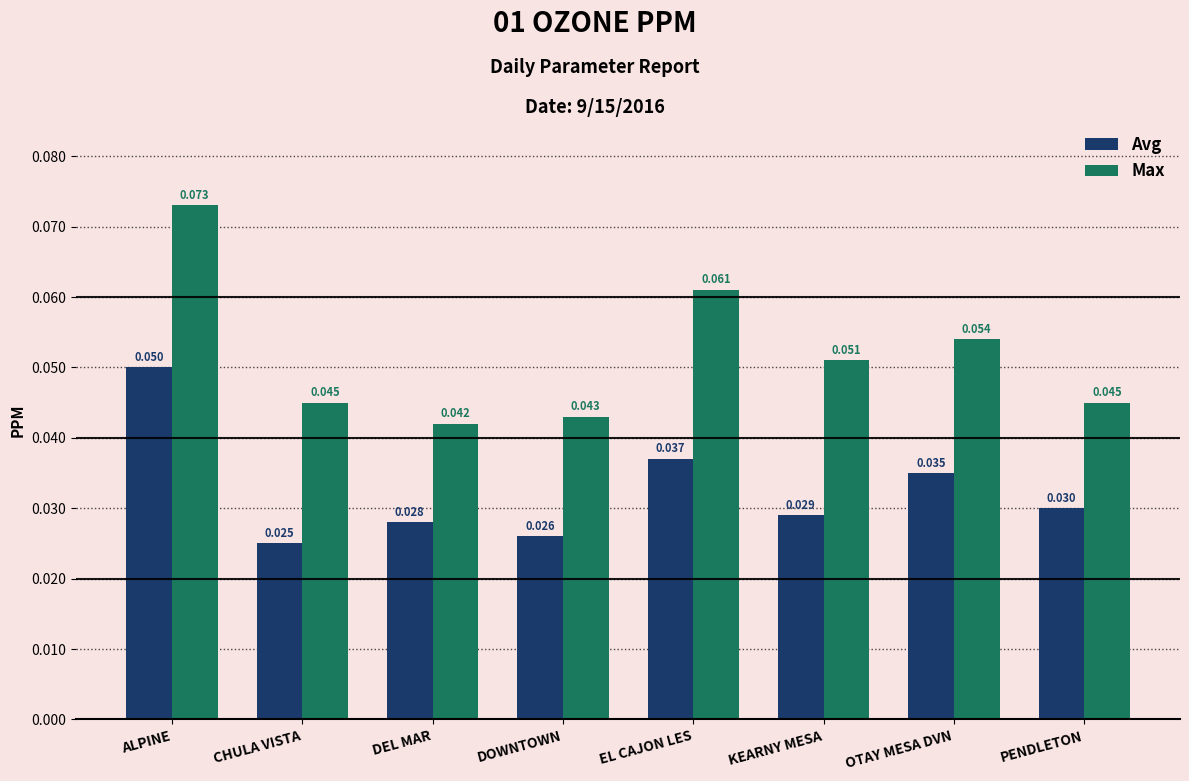

Which series has the largest range (max minus min)?

Max